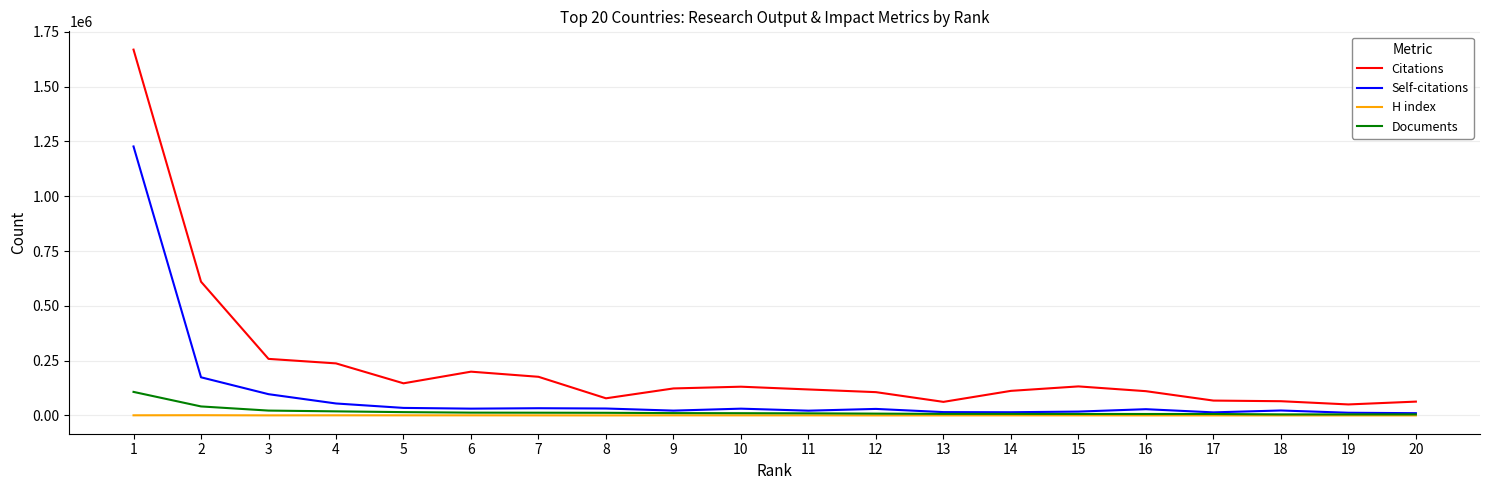

Rank the series by their maximum value, from highest to lowest.

Citations, Self-citations, Documents, H index